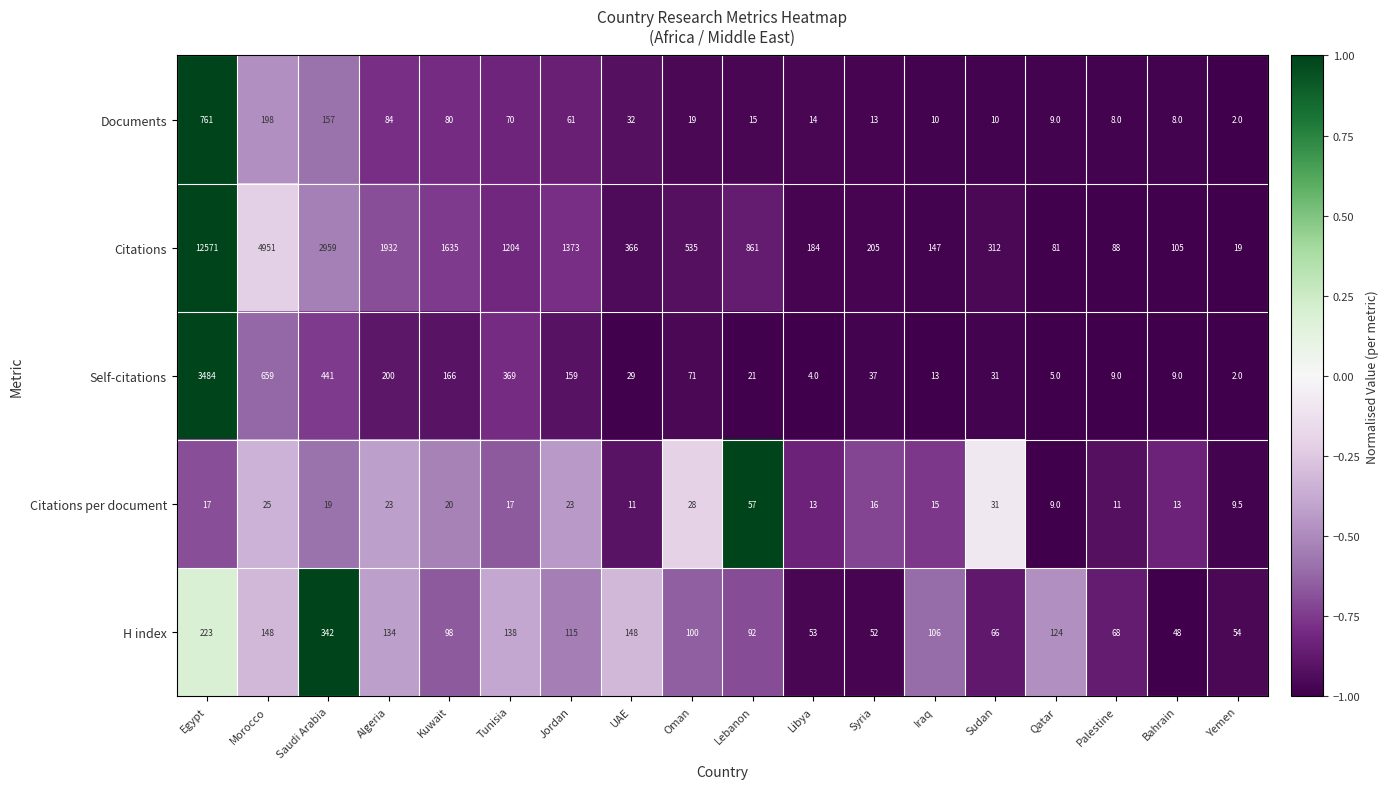

Where does the Self-citations series first go above 37?

Egypt